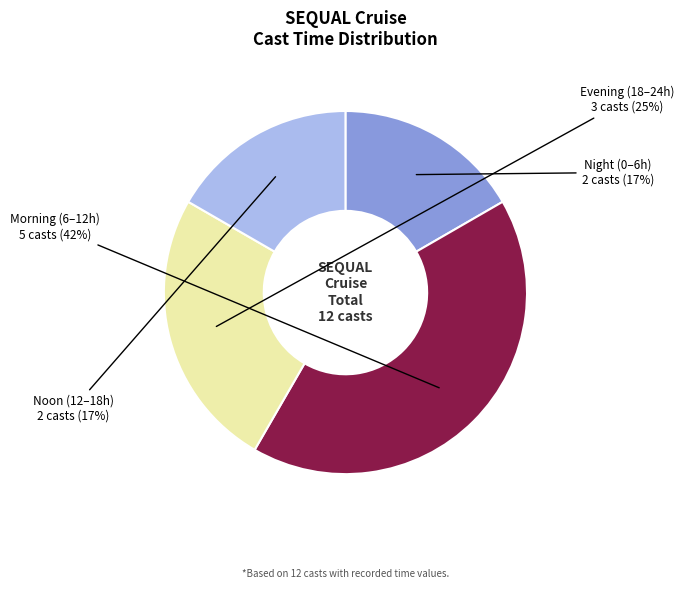

Does any single category account for the majority?

No